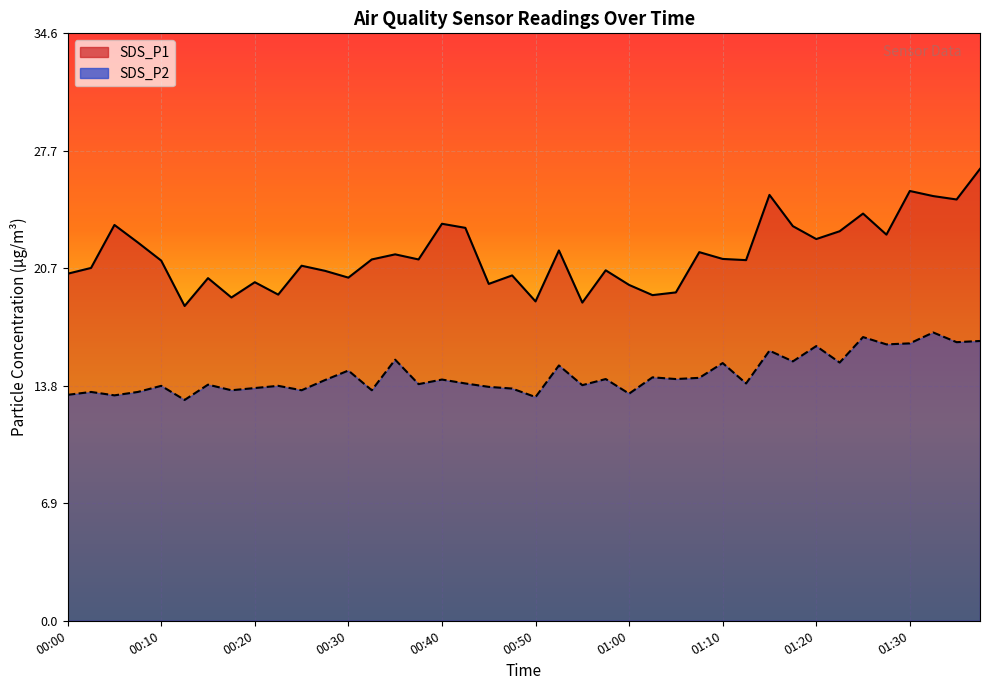

What is the approximate value of SDS_P2 at 00:45?

13.8